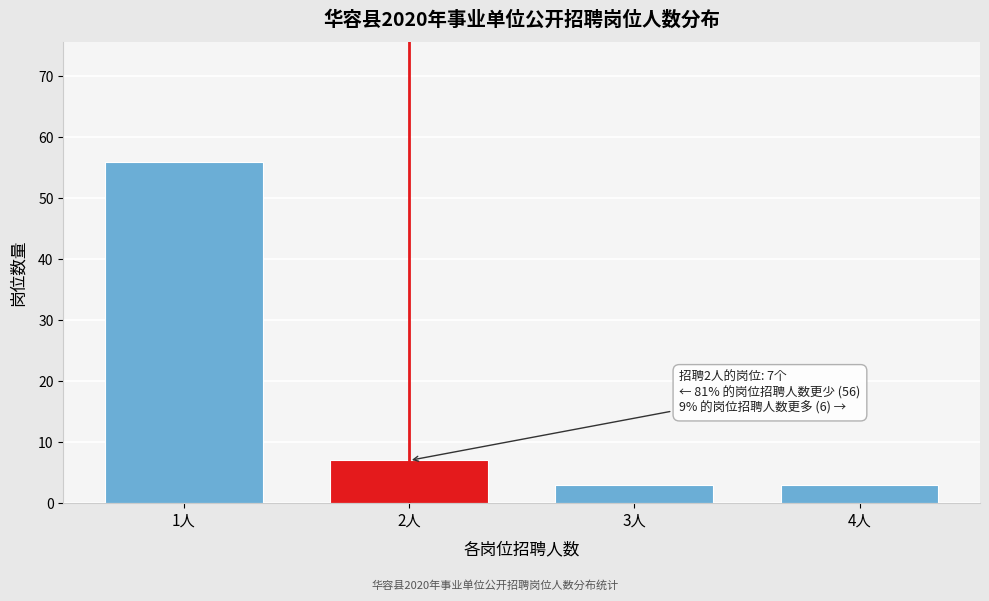

Reading right to left, transcribe all the data shown in this chart.

4人=3	3人=3	2人=7	1人=56